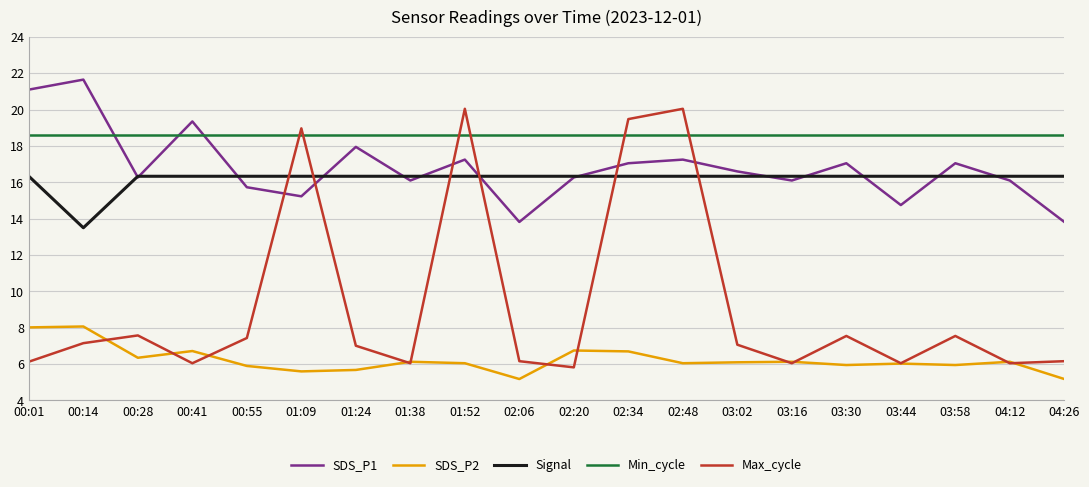

Between 00:55 and 01:24, which series saw the biggest shift?

SDS_P1